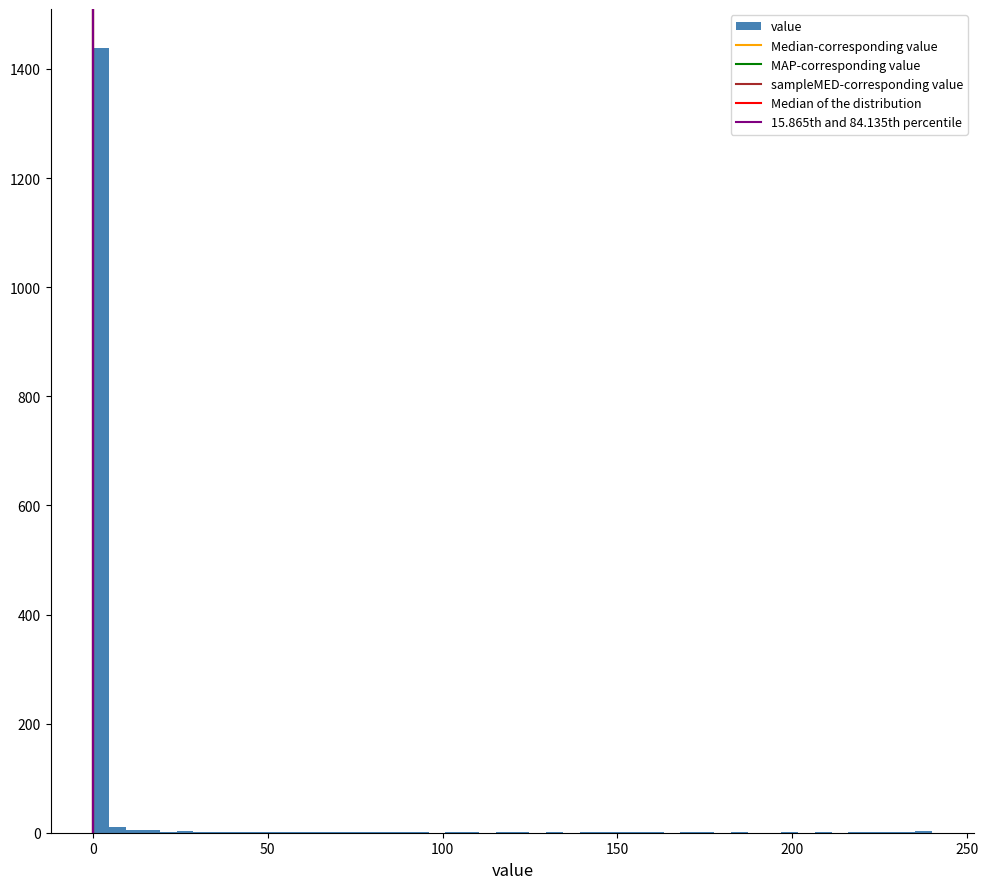

Around what value on the x-axis is the tallest bar? Give the approximate position of its centre, as read against the axis.

0